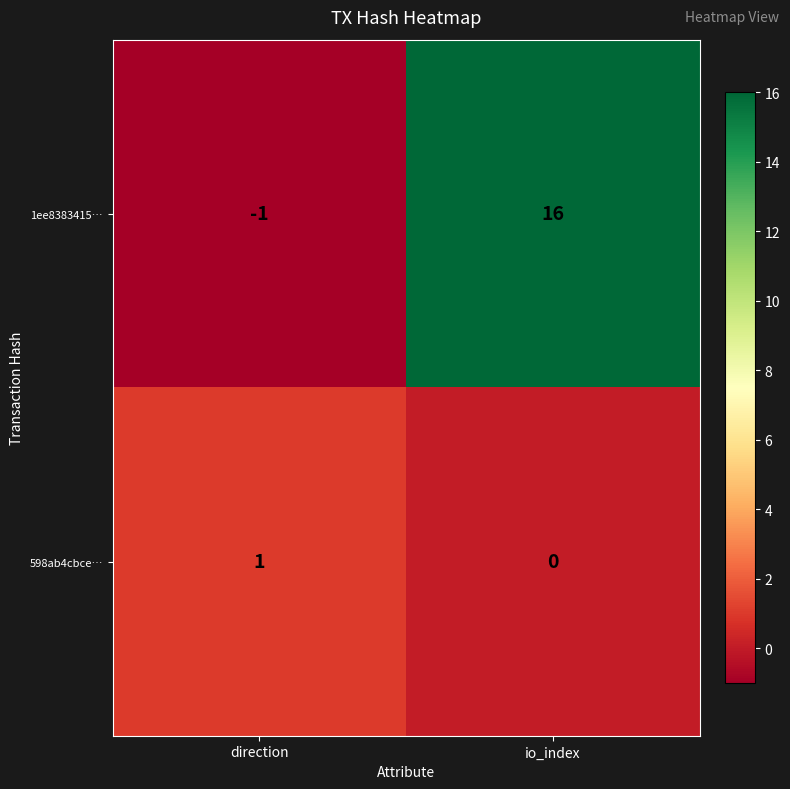

At which label does 598ab4cbce… reach its peak?

direction